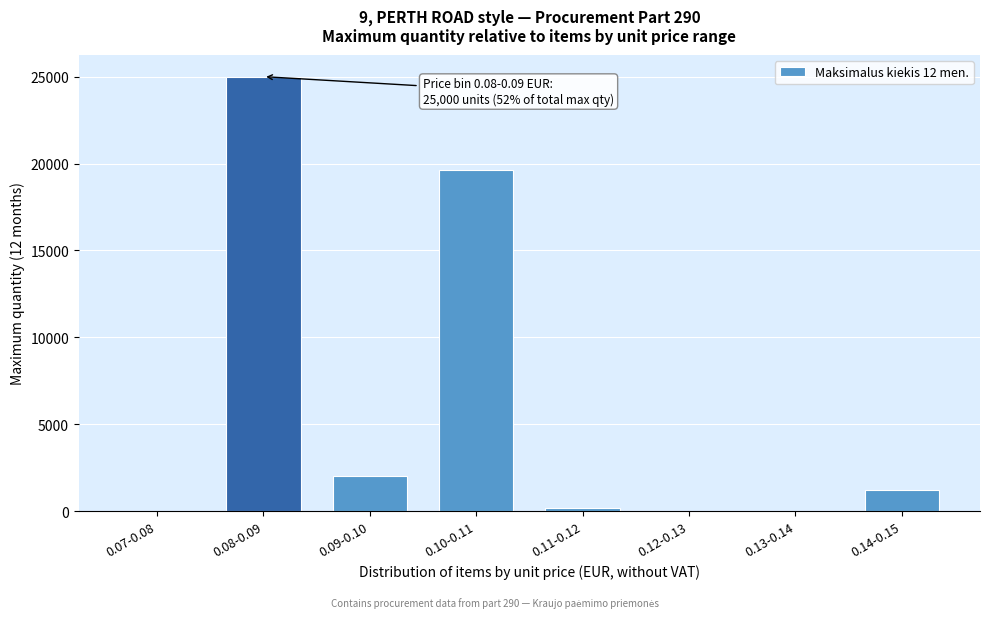

Reading left to right, transcribe all the data shown in this chart.

0.07-0.08=0	0.08-0.09=25000	0.09-0.10=2000	0.10-0.11=19600	0.11-0.12=200	0.12-0.13=0	0.13-0.14=0	0.14-0.15=1200